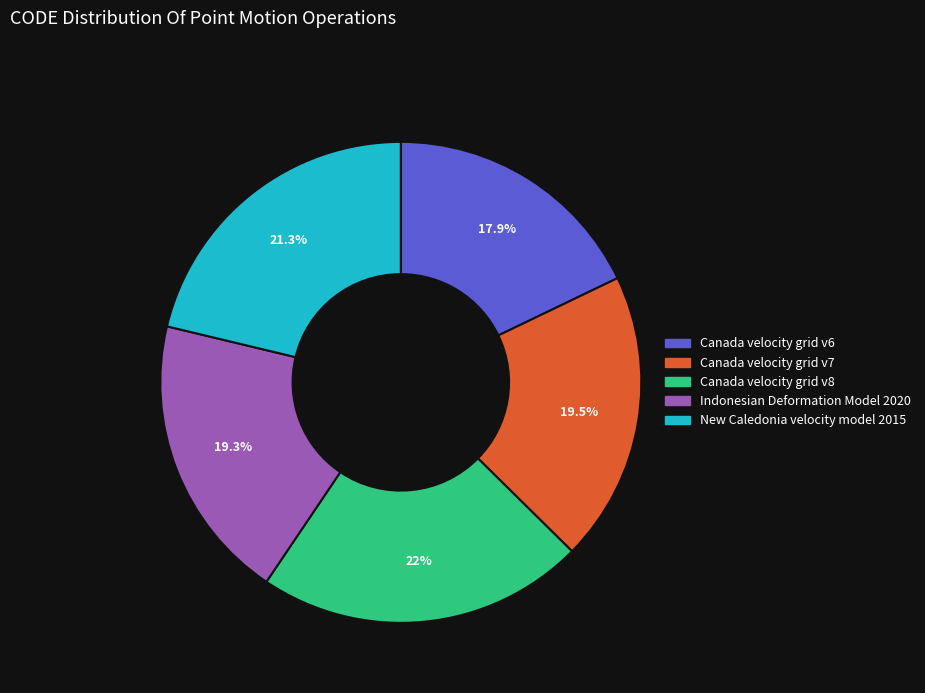

To the nearest percent, what portion does New Caledonia velocity model 2015 represent?

21%